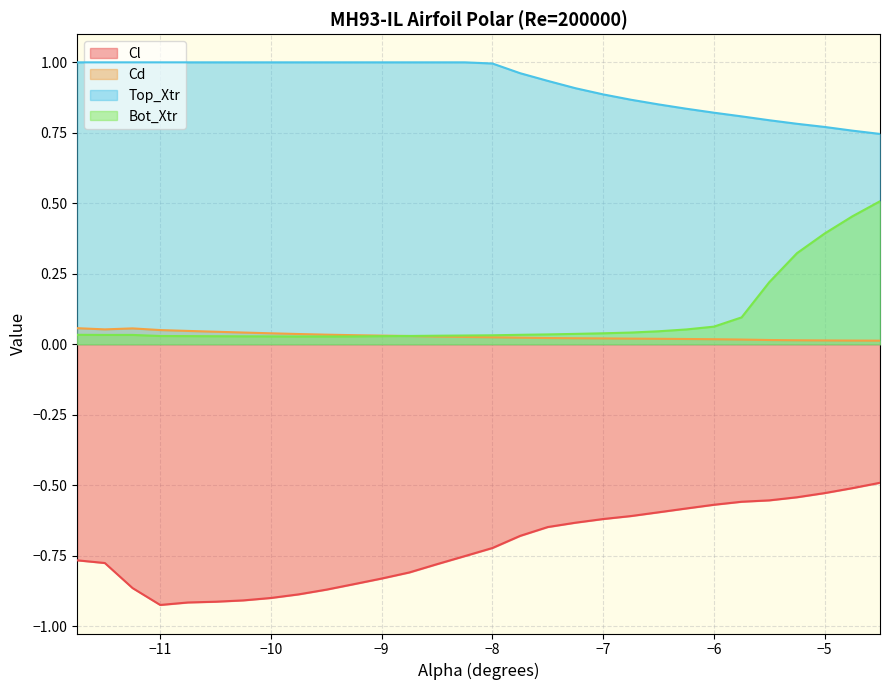

Between -7.25 and -6.75, which is larger?

-6.75